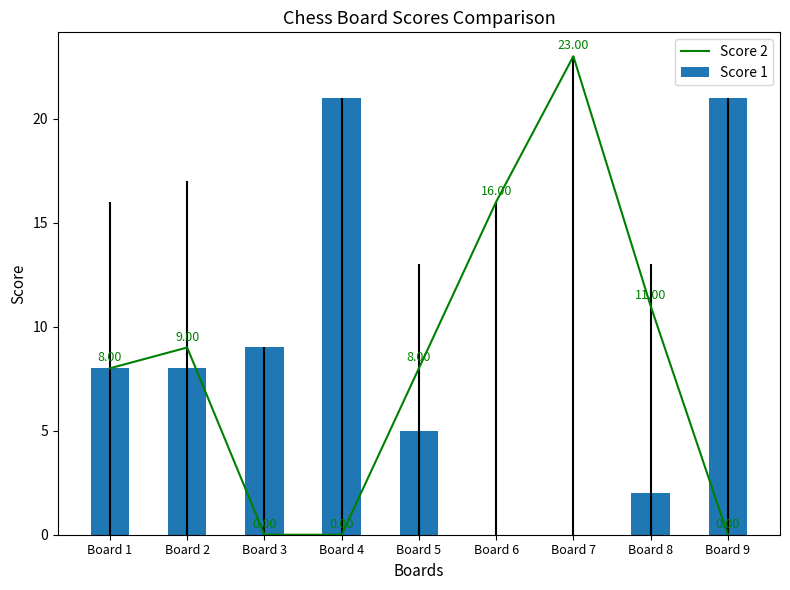

Is it true that Score 1 equals 16 at Board 3?

False